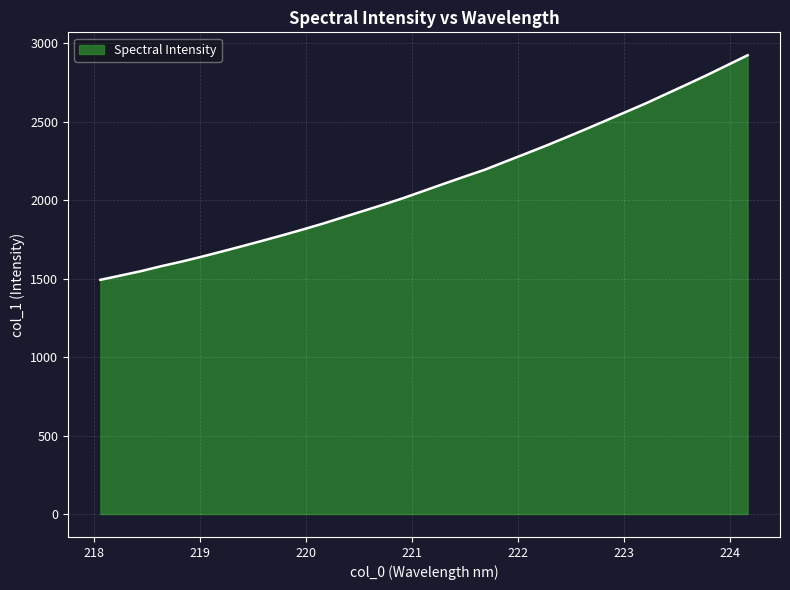

What is the smallest value displayed?

1492.8